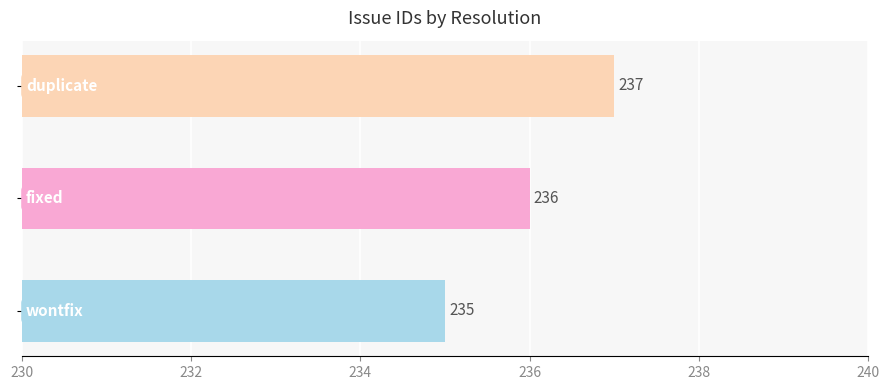

What is the sum of all values?

708